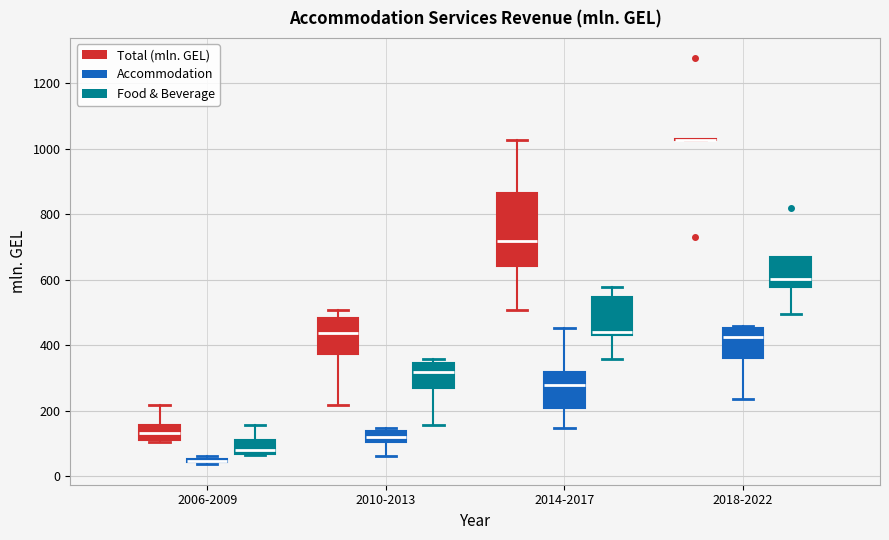

Where does the lower whisker of the box for 2018-2022 (Accommodation) end on the y-axis? The values are not printed on the chart, so give them approximately, as read against the axis.

240